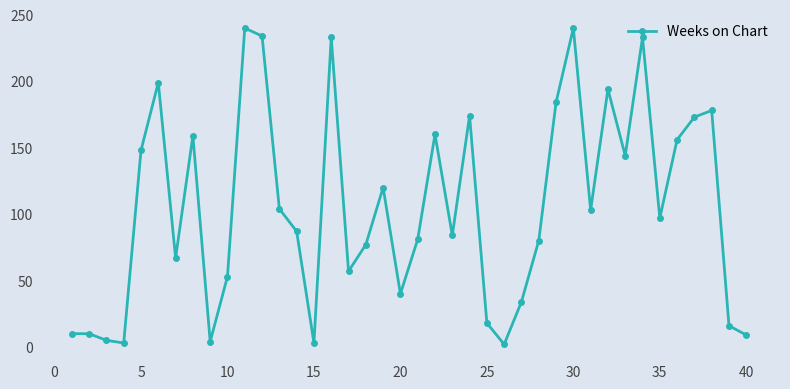

What is the average value?

105